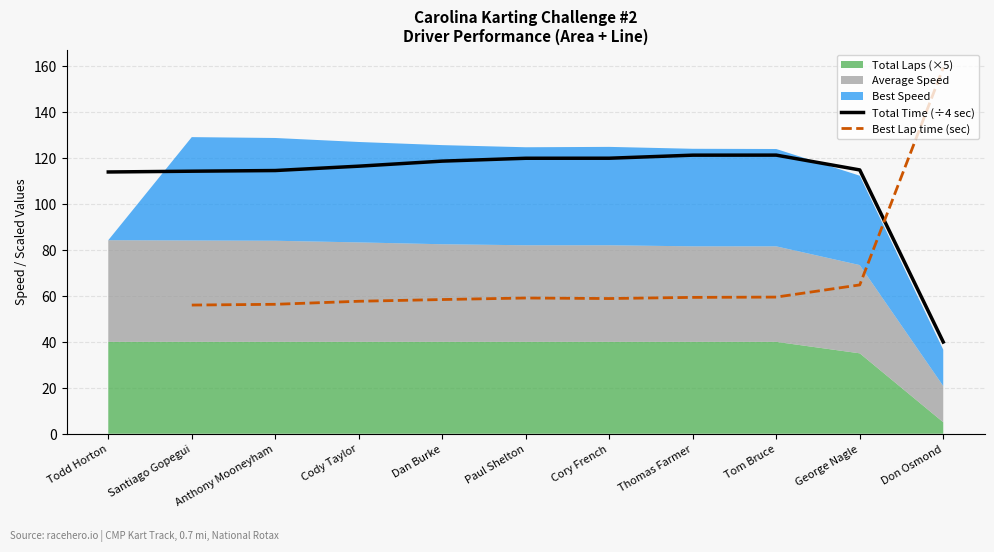

What is the approximate value of Total Time (÷4 sec) at Cory French?

119.9